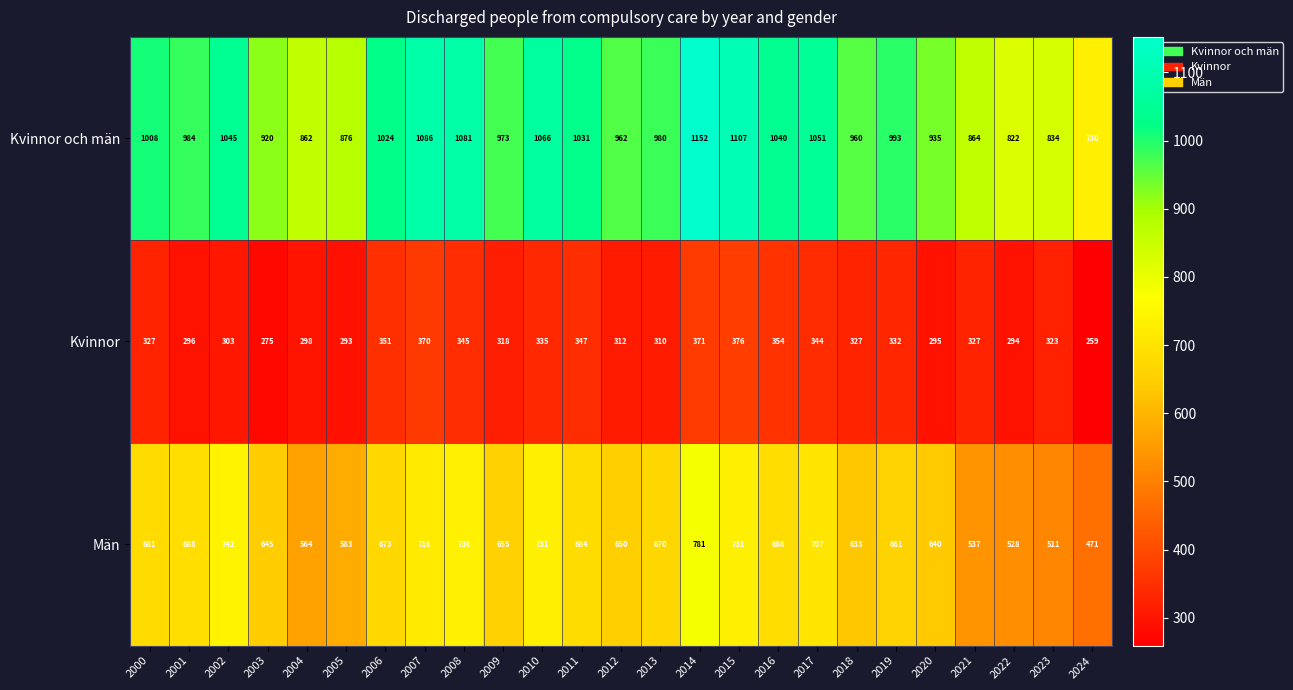

Rank the series by their maximum value, from highest to lowest.

Kvinnor och män, Män, Kvinnor